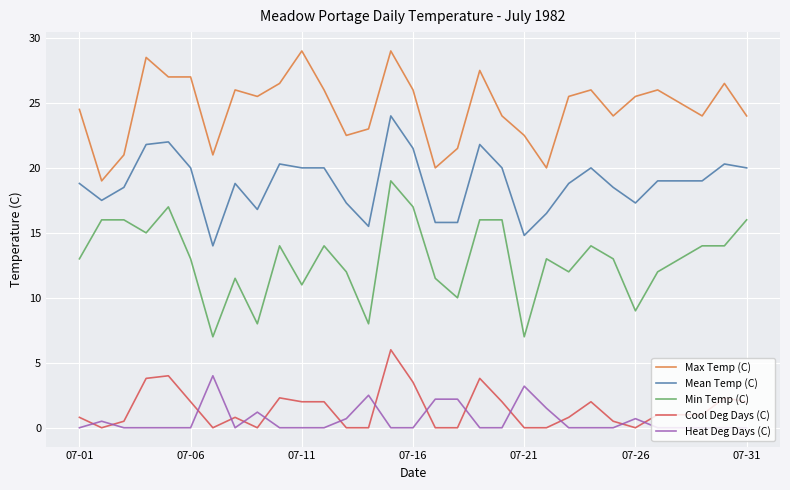

What is the maximum value shown in the chart?

29.0